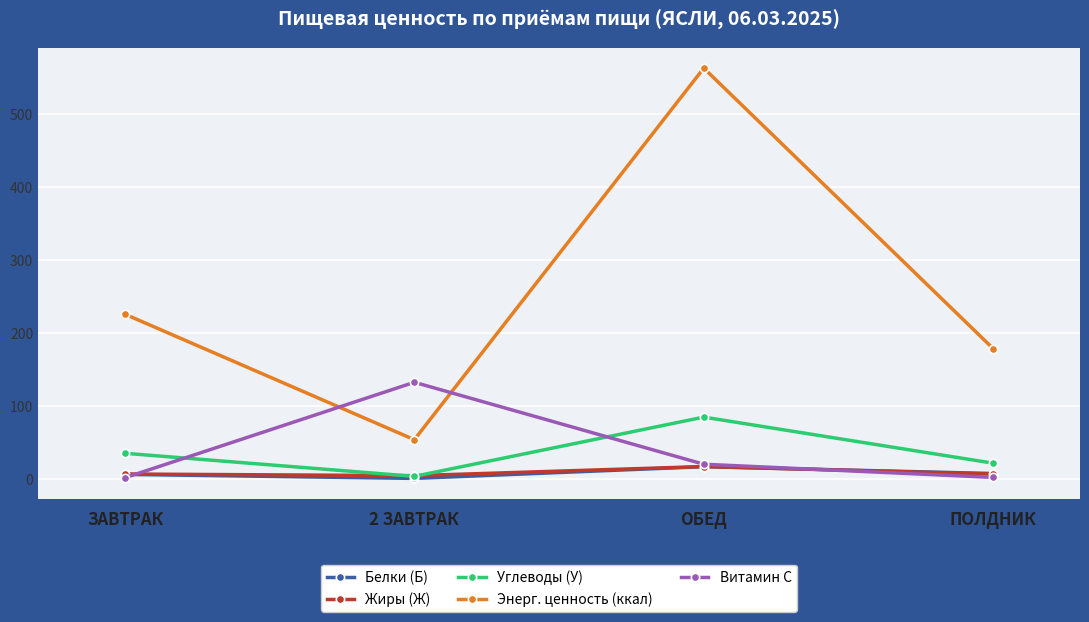

True or false: Жиры (Ж) has more than 2 points higher than both neighbors.

False